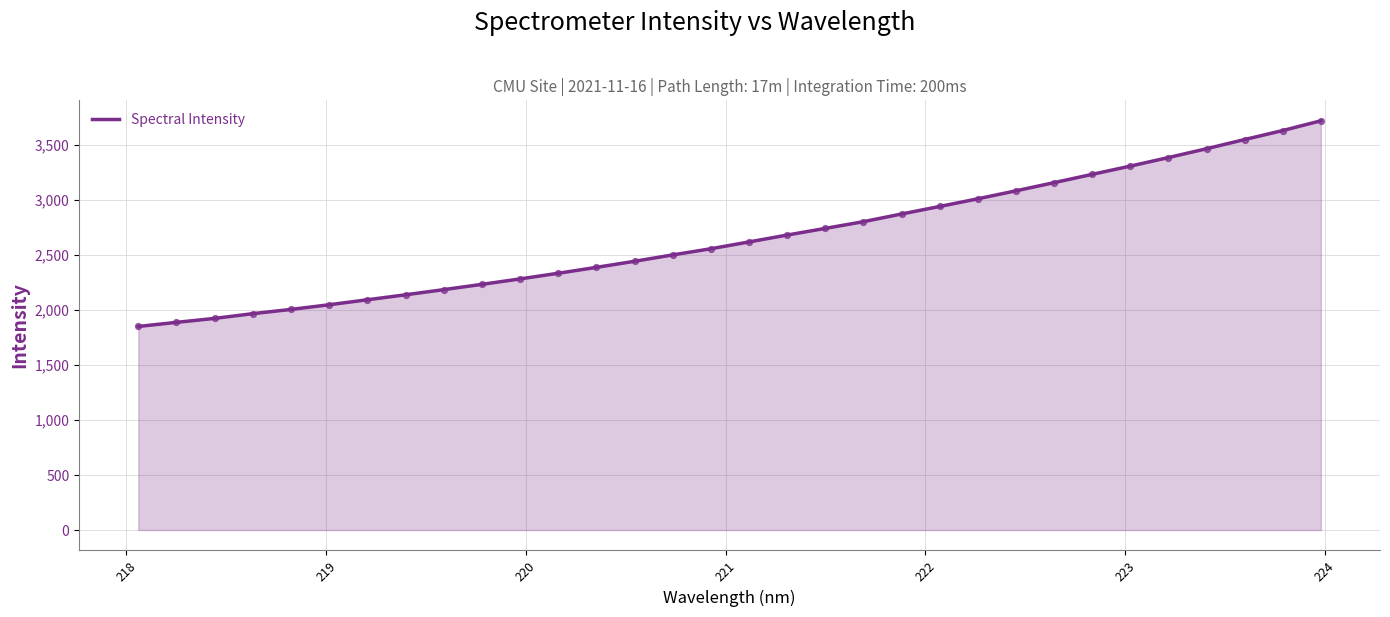

What is the smallest value displayed?

1850.4